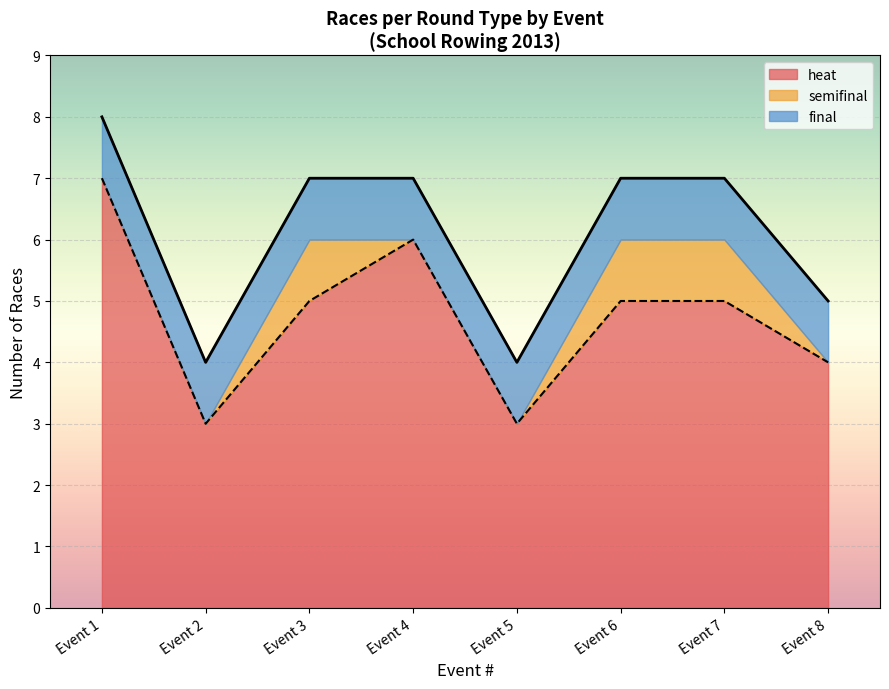

True or false: heat has a value of 1 at Event 4.

False